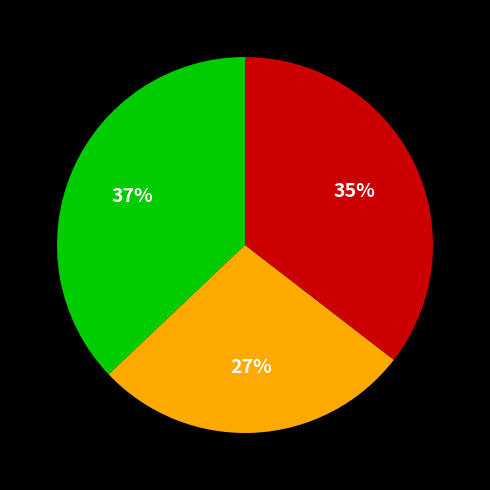

Is there any slice that represents more than half of the pie?

No